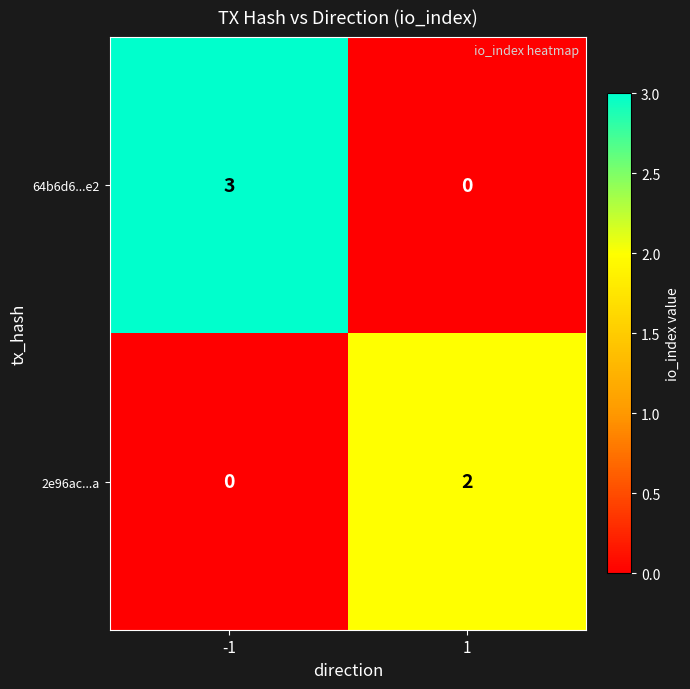

Which series changed the most between -1 and 1?

64b6d6...e2